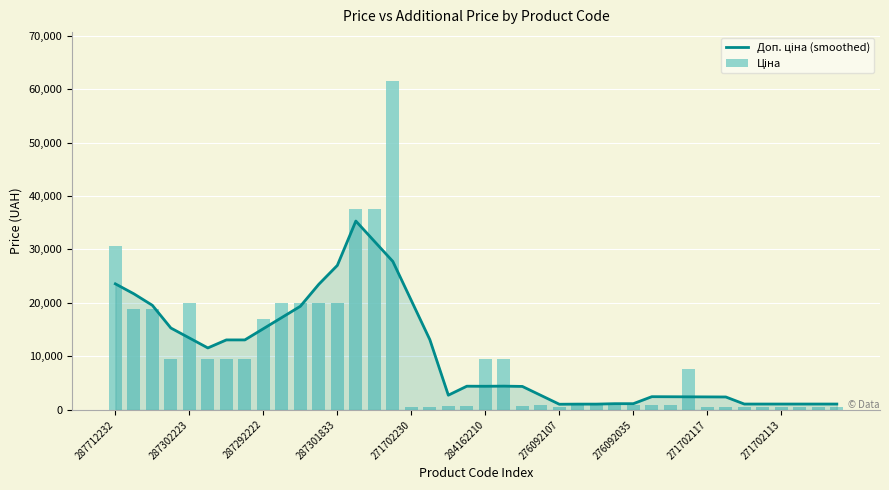

Reading left to right, list all the values displayed in this chart.

Доп. ціна (smoothed): 23564.9	21701.6	19551.0	15303.6	13440.2	11576.9	13076.1	13076.1	15173.0	17269.8	19366.6	23490.1	27016.0	35310.0	31533.5	27757.0	20443.2	13129.4	2738.5	4418.2	4406.8	4431.8	4376.3	2710.2	1044.2	1069.2	1069.2	1149.7	1149.7	2458.4	2444.8	2431.2	2417.6	2404.0	1081.7	1081.7	1081.7	1081.7	1081.7	1081.7
Ціна: 30717.1	18796.8	18796.8	9480.1	19964.2	9480.1	9480.1	9480.1	16976.3	19964.2	19964.2	19964.2	19964.2	37593.6	37593.6	61434.3	589.9	589.9	693.7	693.7	9480.1	9480.1	693.7	848.4	551.5	848.4	848.4	848.4	848.4	848.4	848.4	7693.1	589.9	589.9	589.9	589.9	589.9	589.9	589.9	589.9